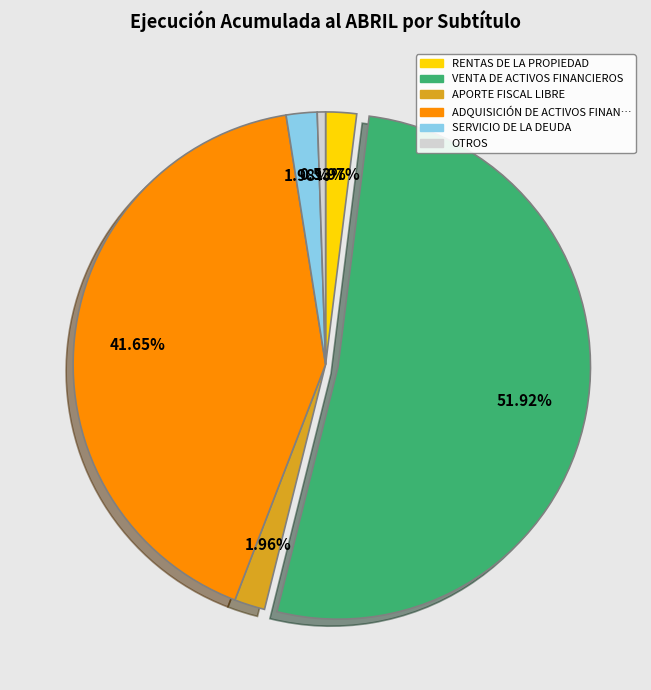

Is there a majority slice in this chart?

Yes